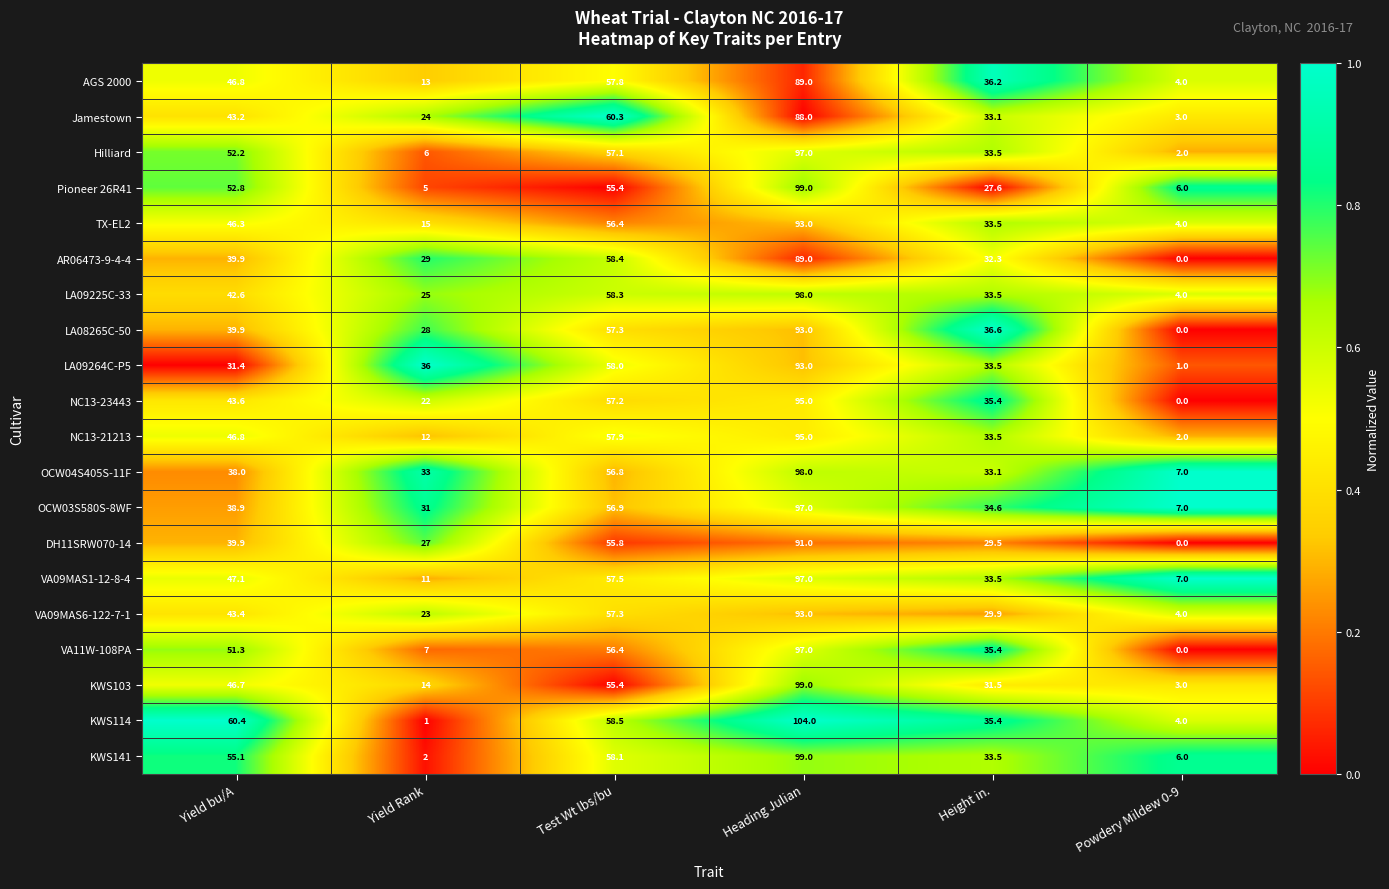

How many data points does each series have?

6